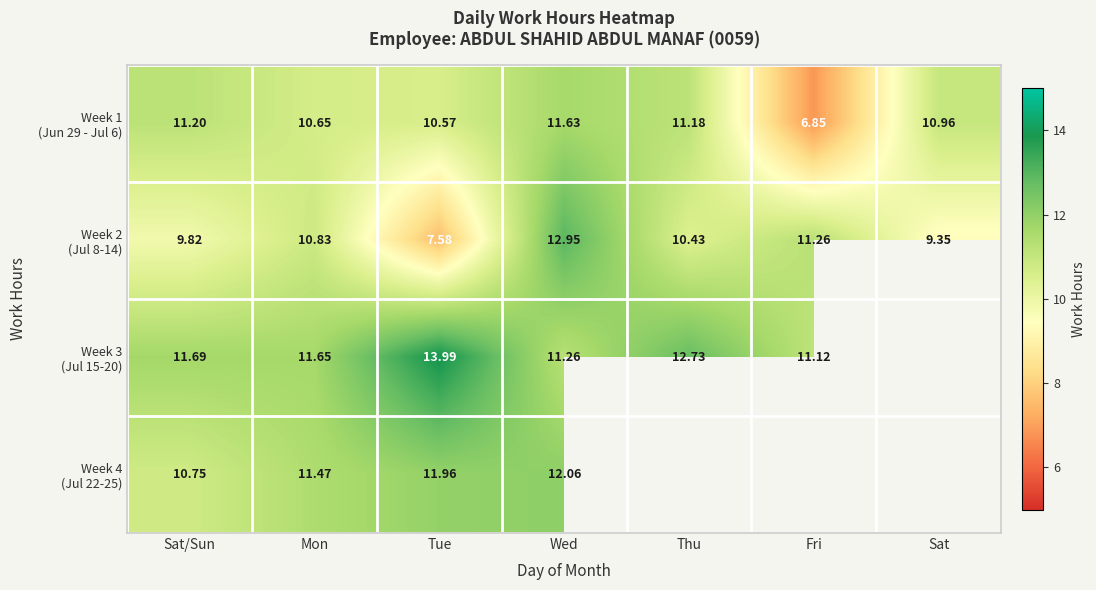

Where does the Week 2 (Jul 8-14) series first go above 10?

Mon